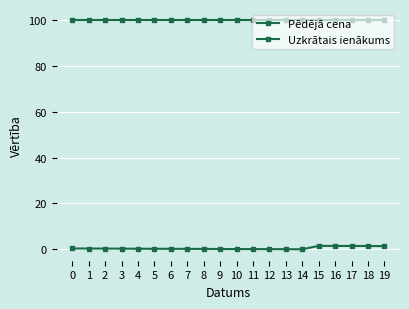

The Pēdējā cena series shows 138.2 at 3. True or false?

False